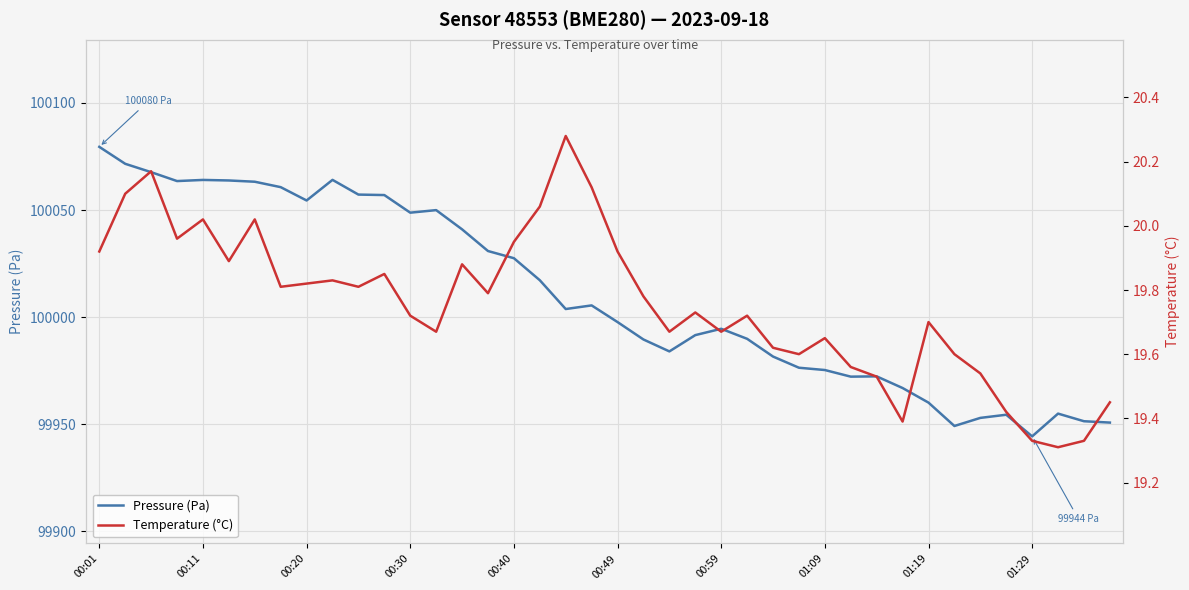

Is this an area chart (filled region under the line)?

No